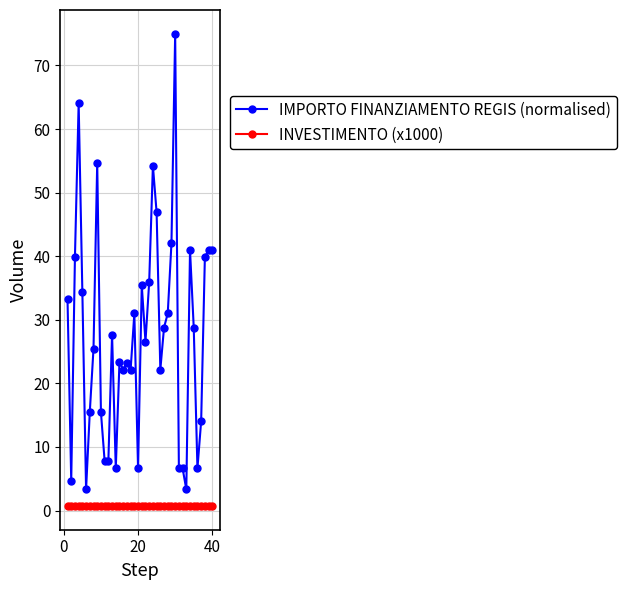

What is the sum of all IMPORTO FINANZIAMENTO REGIS (normalised) values?

1095.8